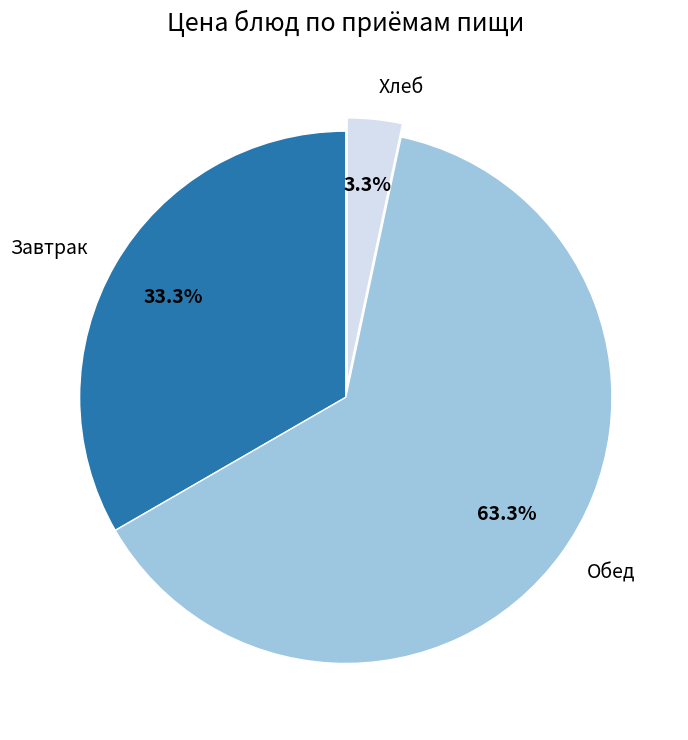

Is there any slice that represents more than half of the pie?

Yes